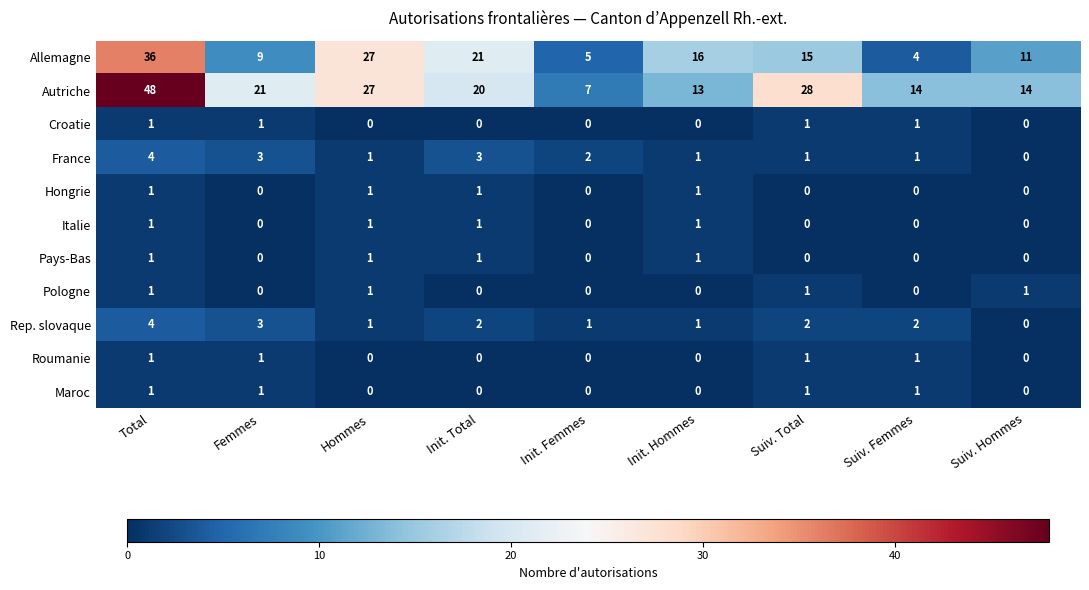

Which series has the widest spread of values?

Autriche